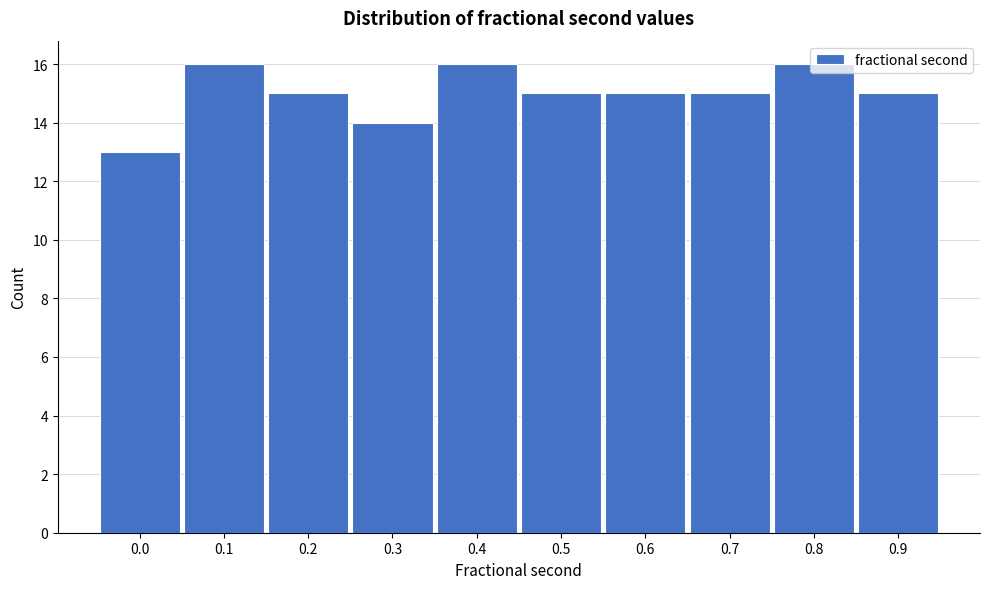

What is the change in value from 0.3 to 0.4?

+2